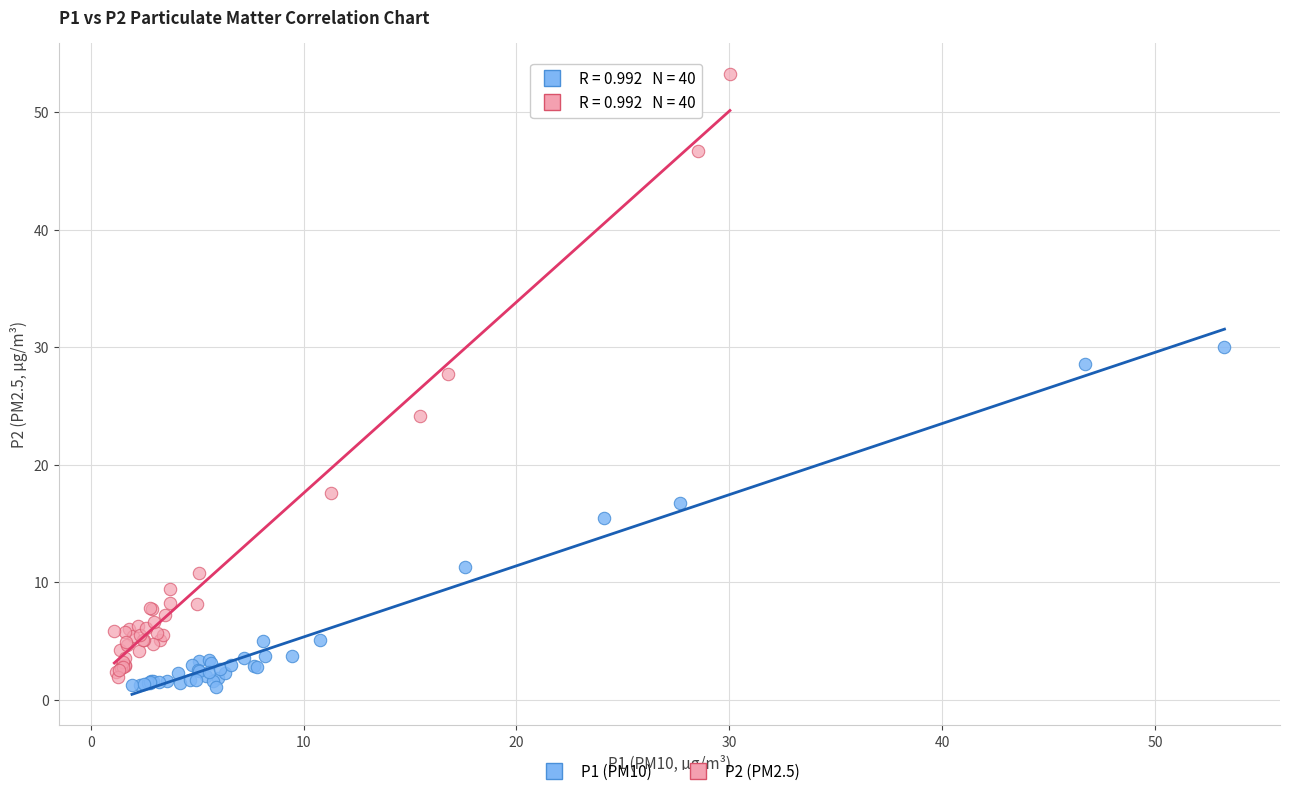

Which series has the largest Y range (max minus min)?

P2 (PM2.5)